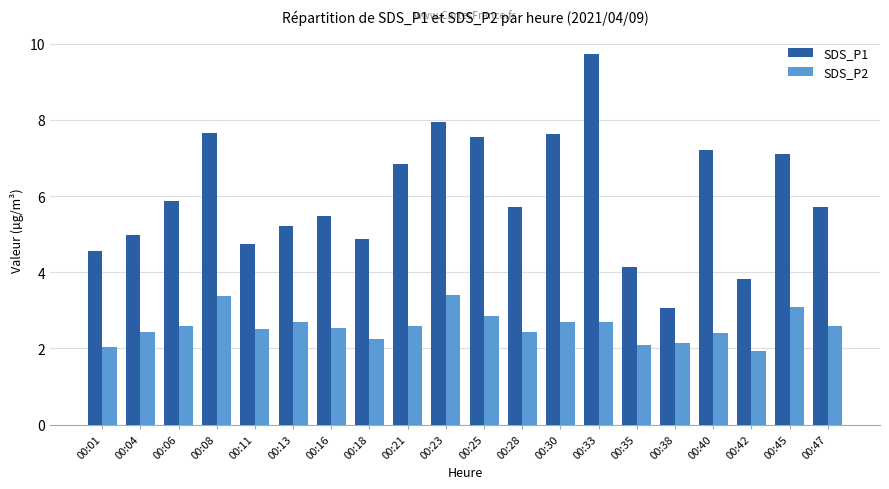

What is the difference between the maximum and minimum values in the SDS_P1 series?

6.7